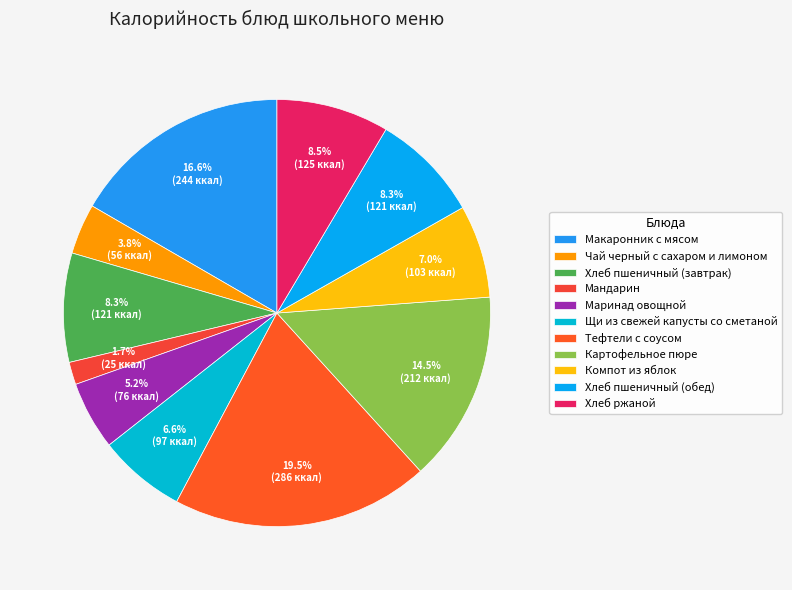

Is the sum of Хлеб ржаной and Маринад овощной greater than half?

No